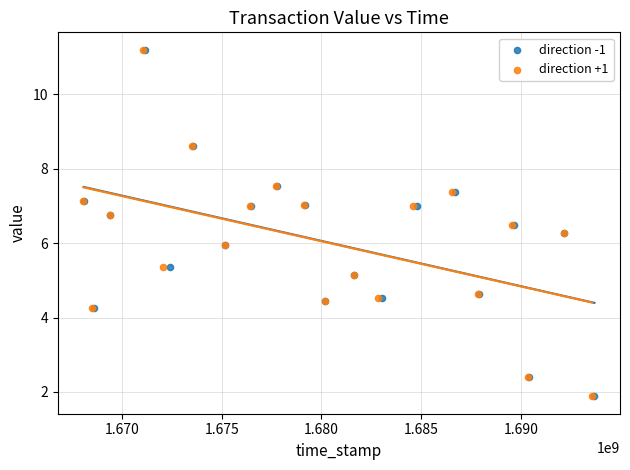

What are all the series names shown in the legend?

direction -1, direction +1